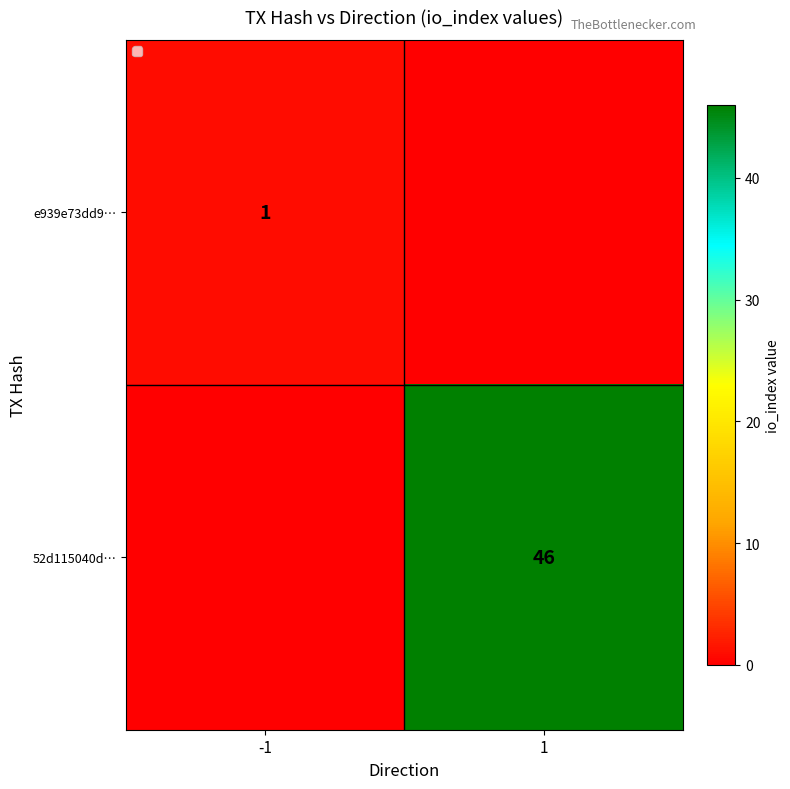

What is the total value across all series at 1?

46